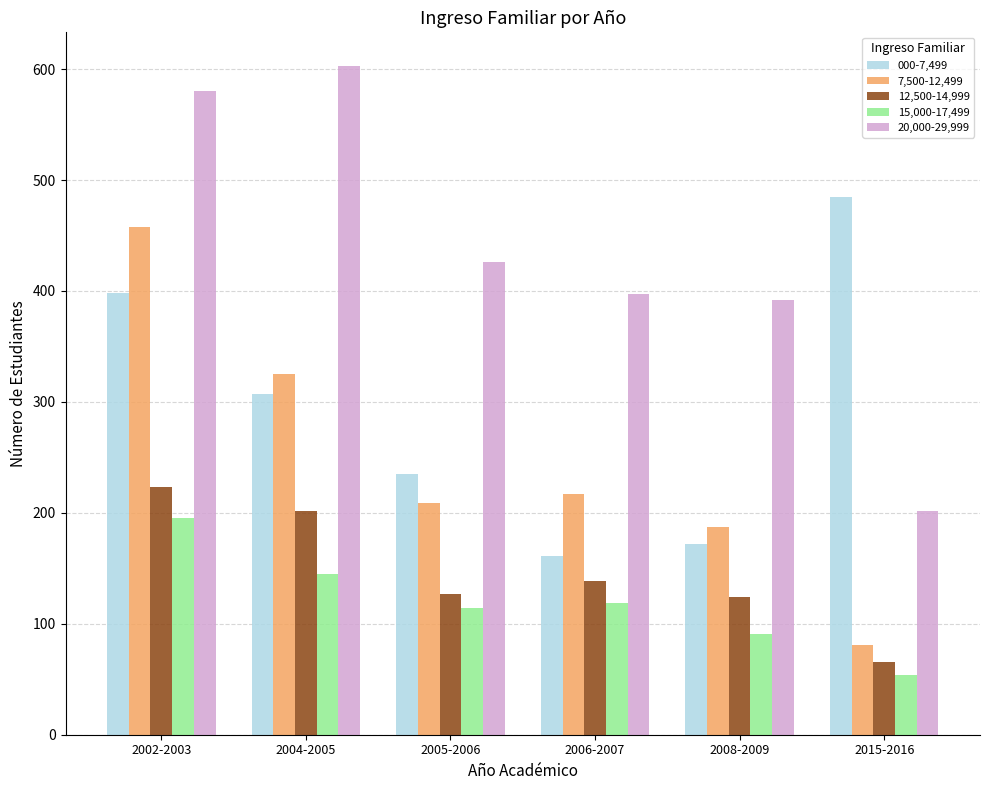

What is the maximum value shown in the chart?

603